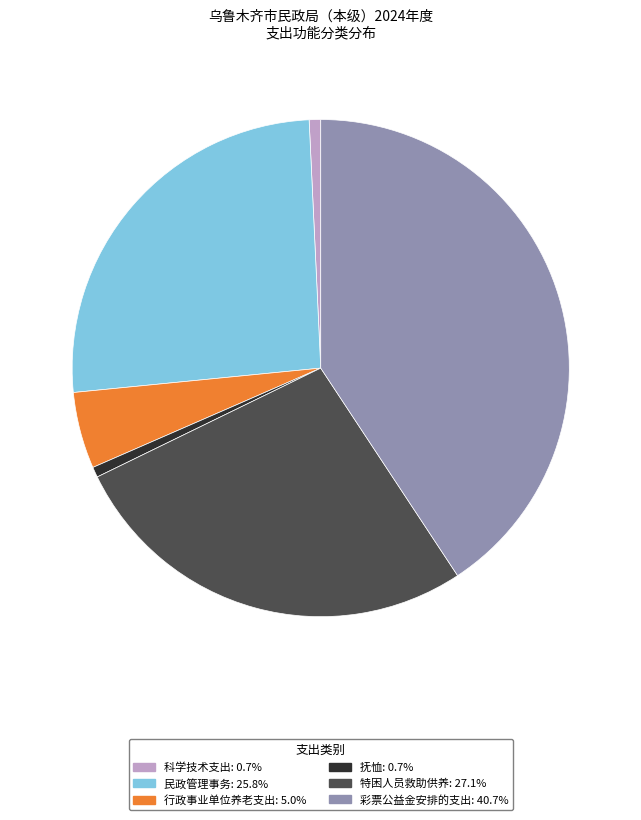

Does 彩票公益金安排的支出 account for over 50% of the chart?

No